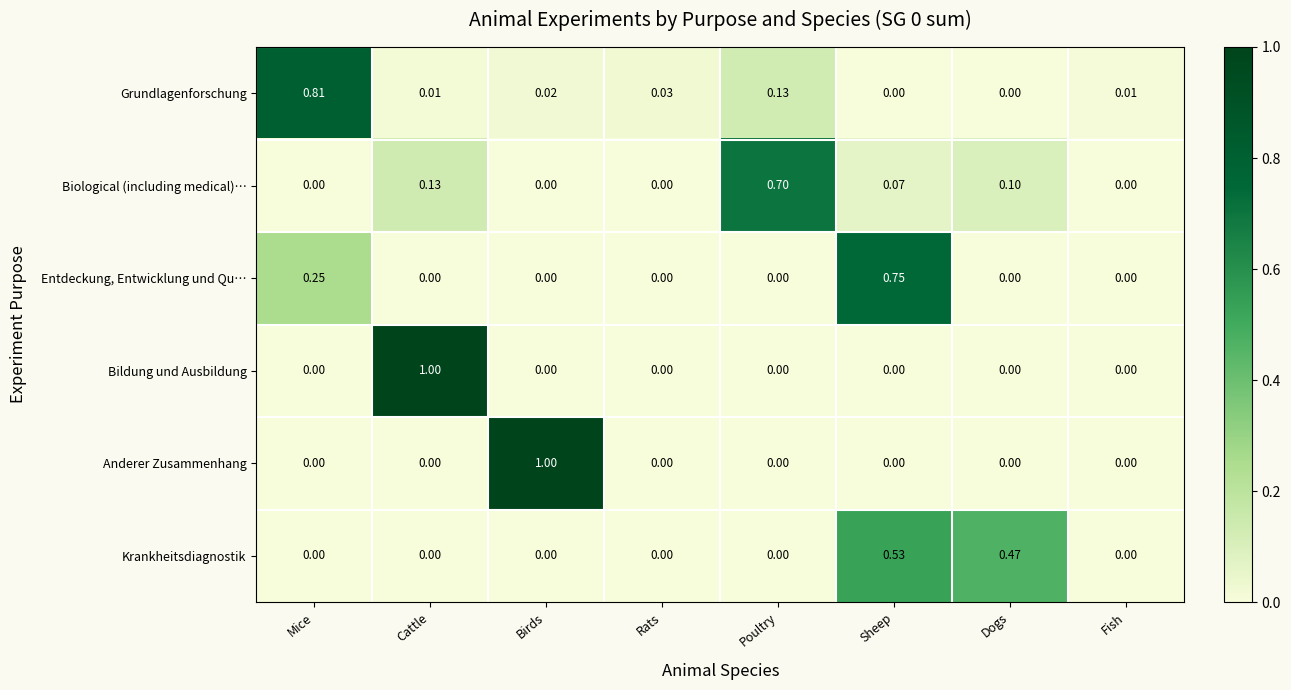

Which series has the largest total across all categories?

Grundlagenforschung